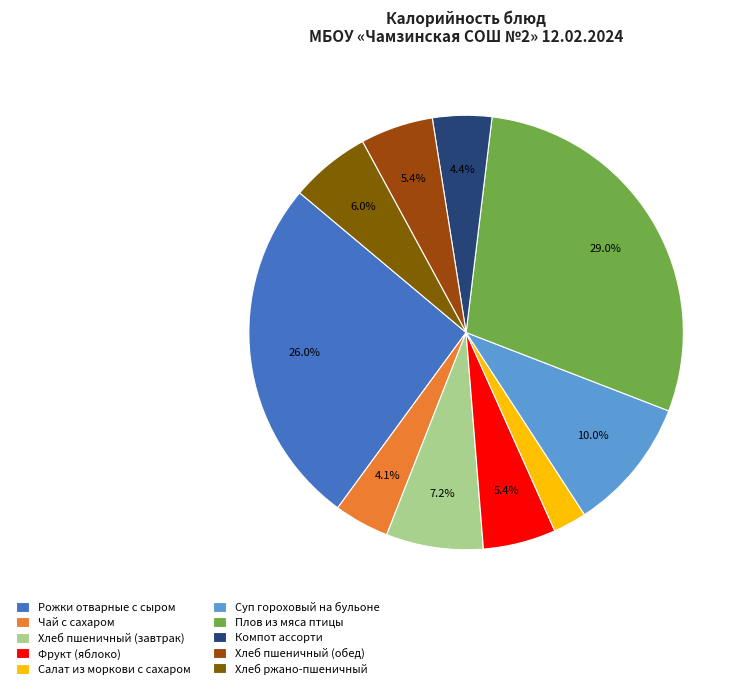

Is it true that Плов из мяса птицы is 42% of the pie?

False